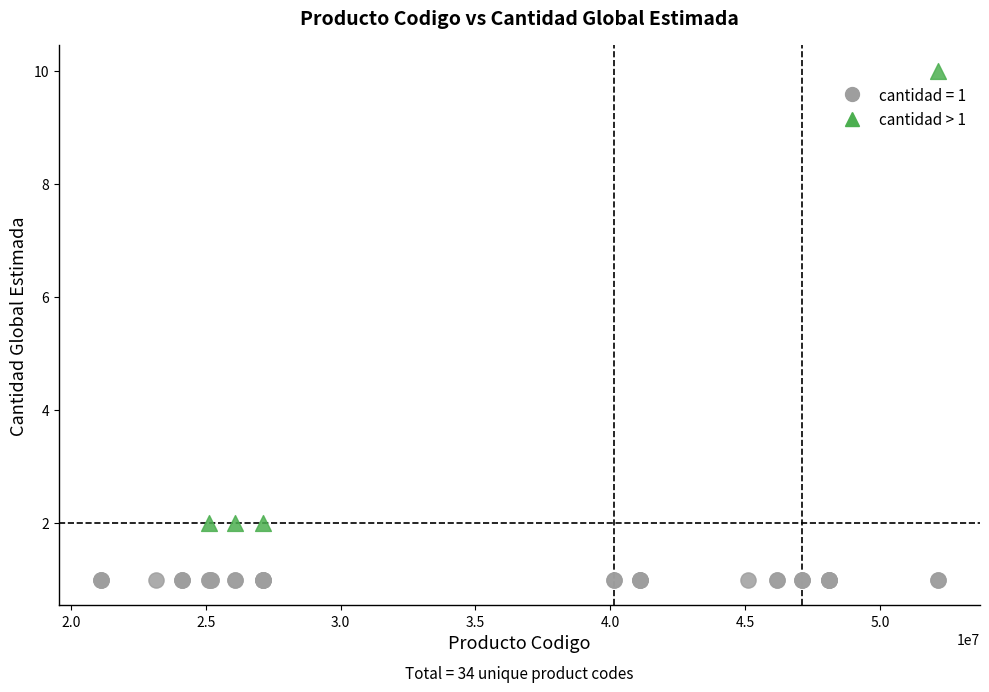

Which series reaches the maximum Y coordinate?

cantidad > 1